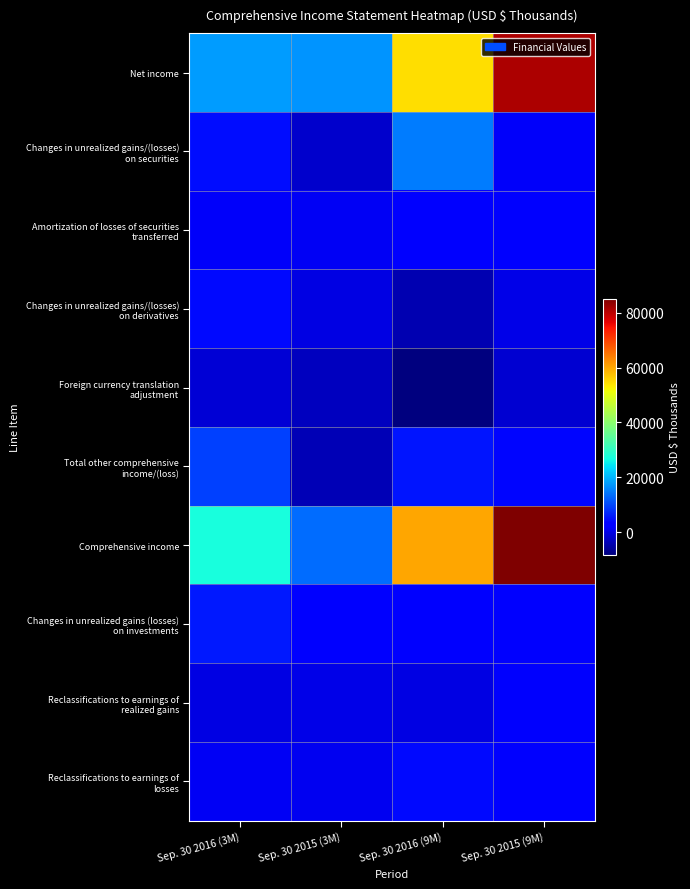

Which series has the largest range (max minus min)?

Comprehensive income